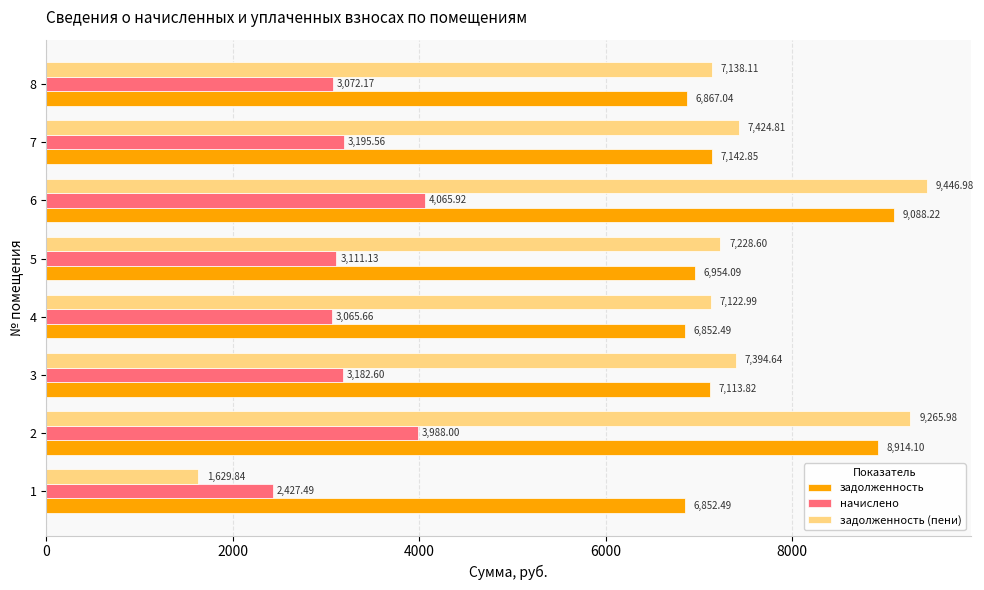

What is the difference between the highest and lowest values at 6?

5381.1